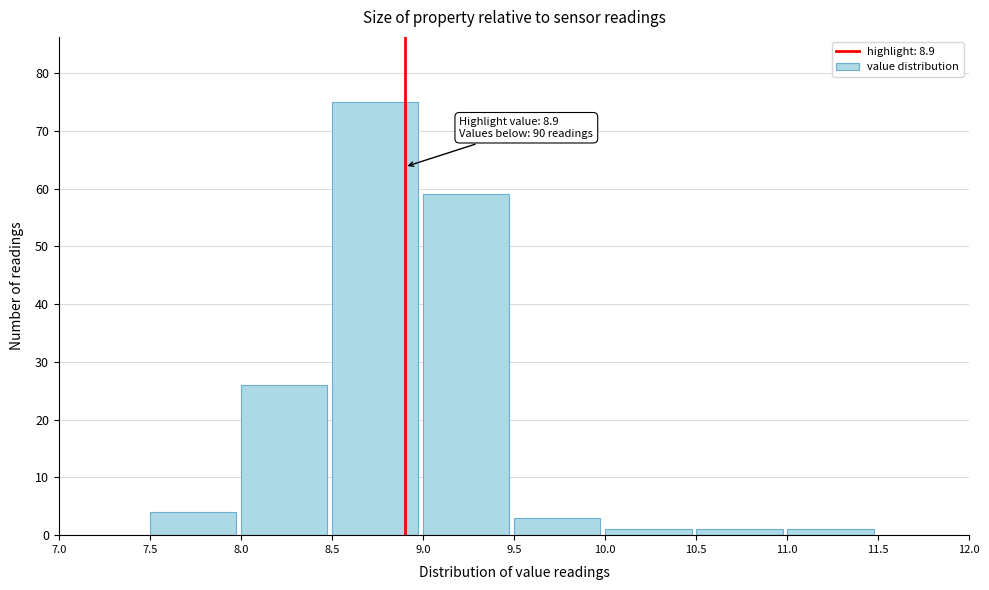

Over which range of the x-axis is the bar tallest?

8.5 to 9.0